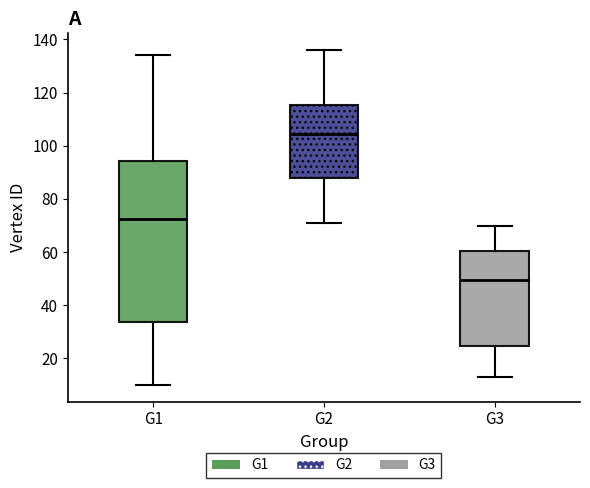

Where does the lower whisker of the box for G3 end on the y-axis? The values are not printed on the chart, so give them approximately, as read against the axis.

14